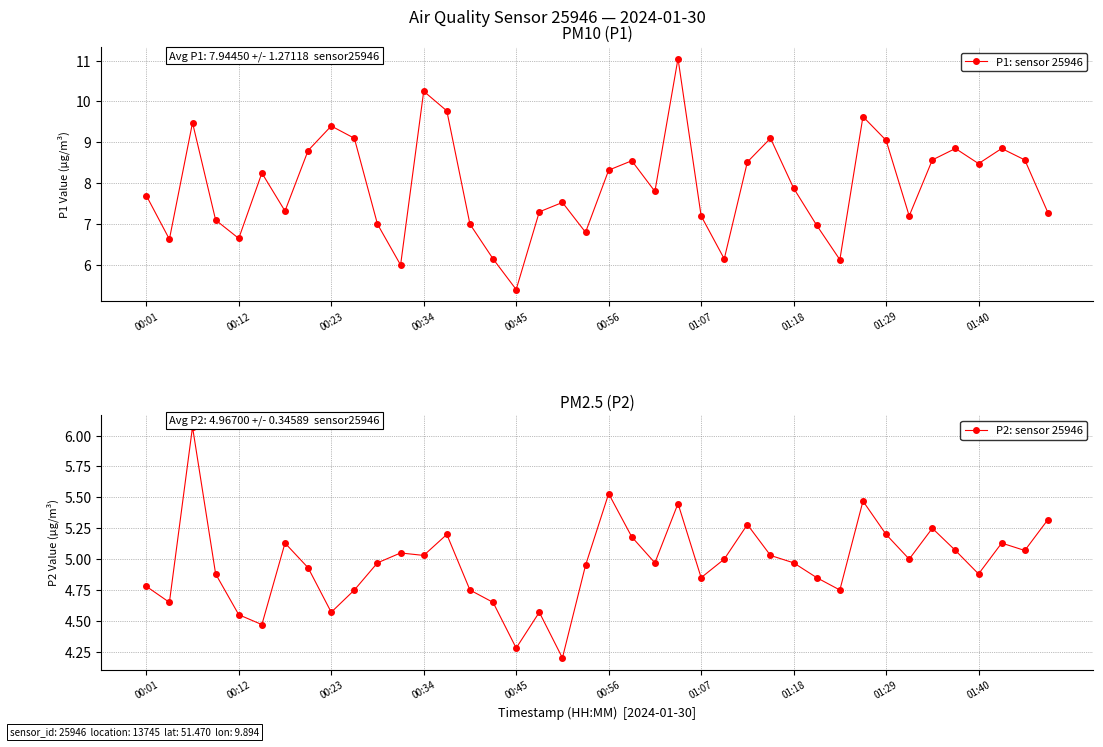

How many interior local valleys does the P1: sensor 25946 series have?

11